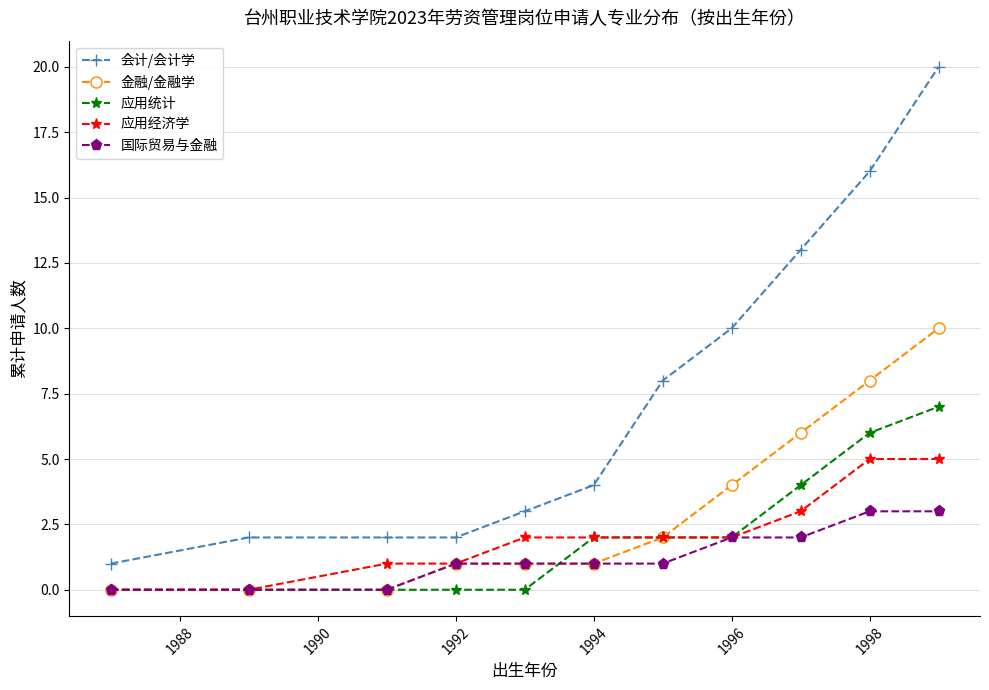

Which series has the largest total across all categories?

会计/会计学